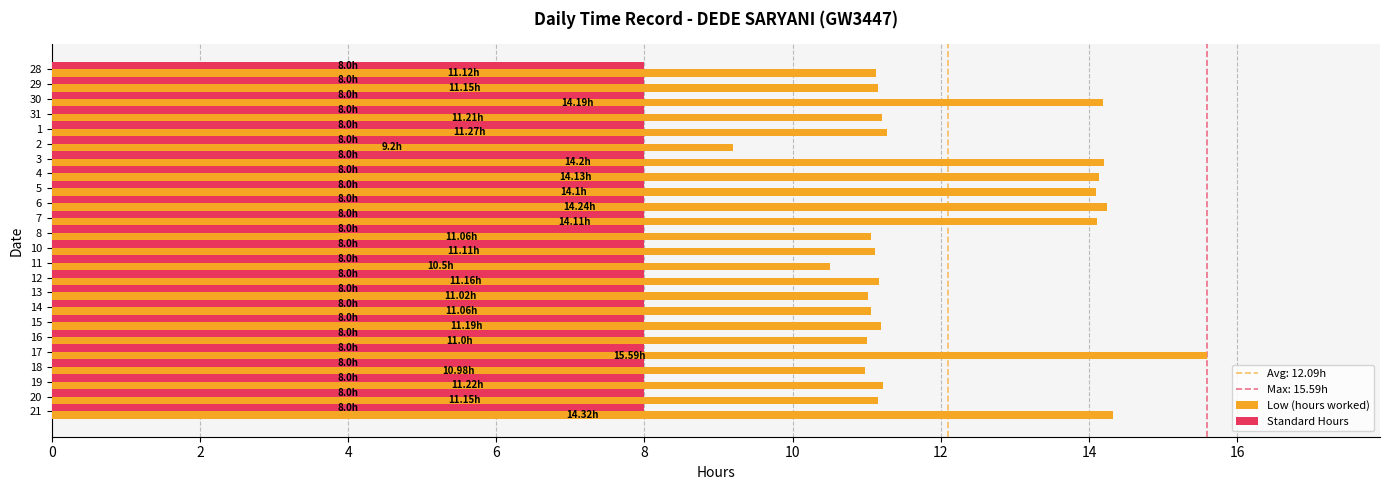

At how many categories does at least one series exceed 13?

8